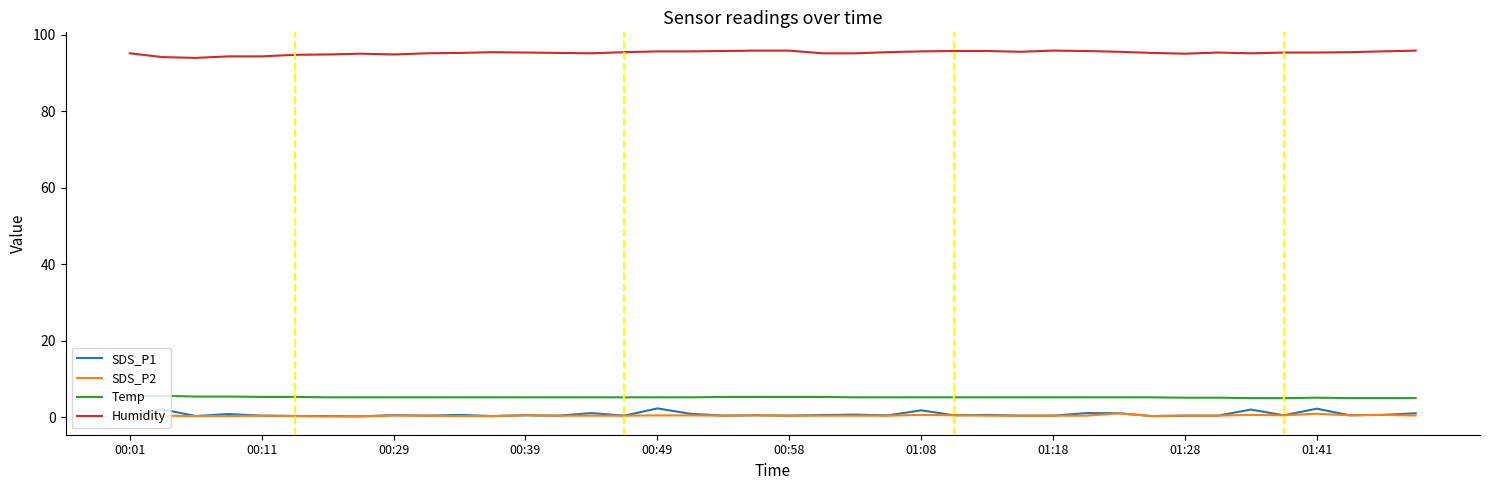

What is the maximum value shown in the chart?

95.9